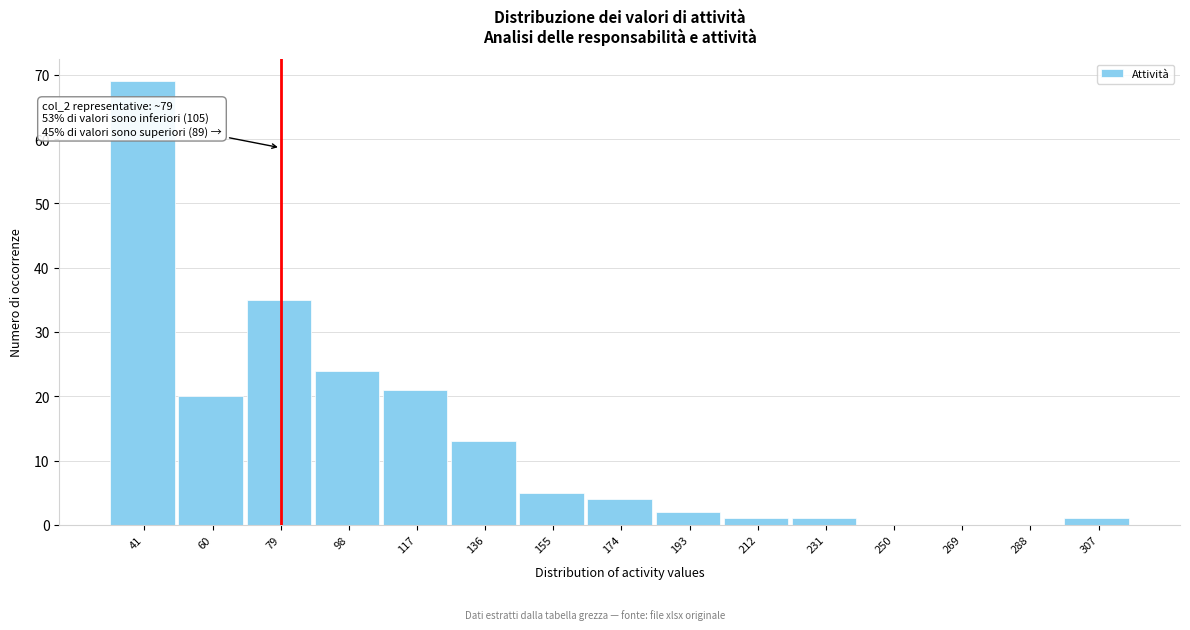

Reading left to right, transcribe all the data shown in this chart.

41=69	60=20	79=35	98=24	117=21	136=13	155=5	174=4	193=2	212=1	231=1	250=0	269=0	288=0	307=1